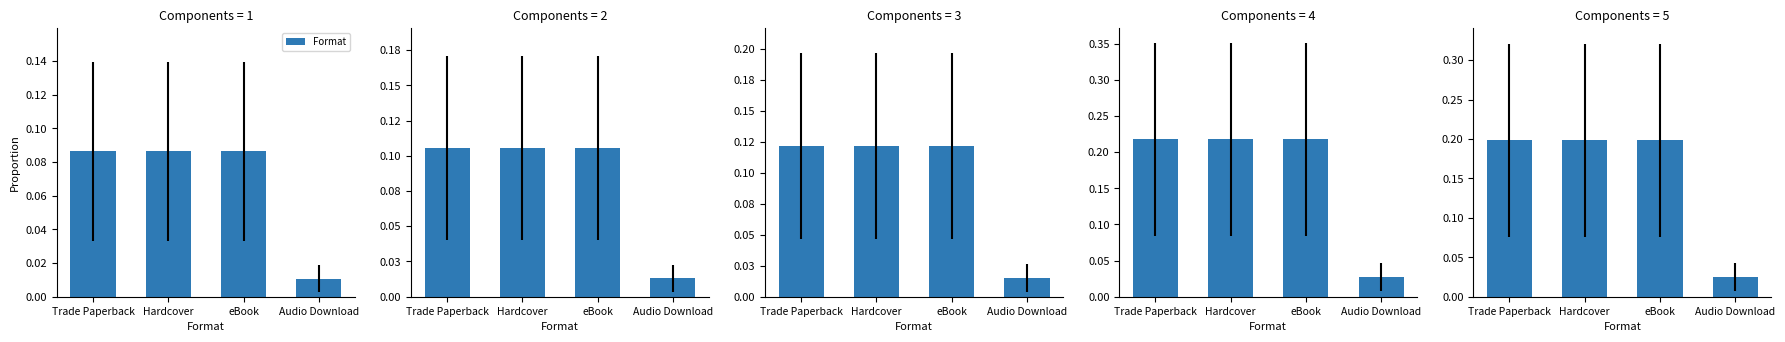

How many distinct data groups are displayed?

1